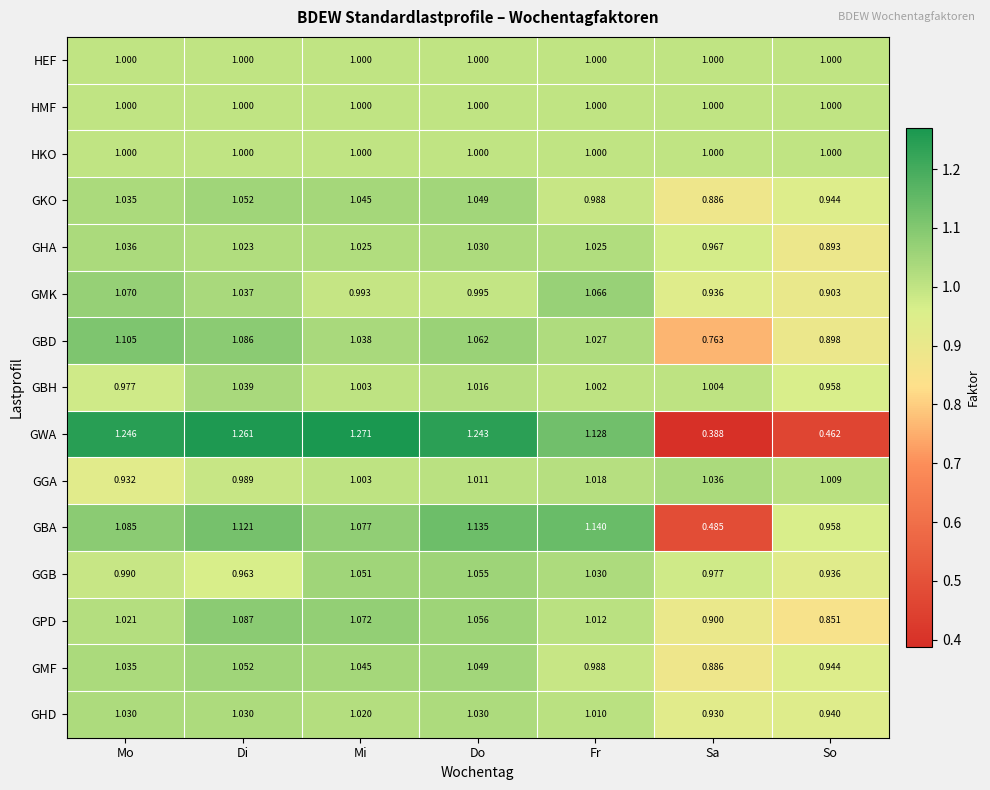

Is the value of GHA at Mo greater than the value of GBA at Mo?

No